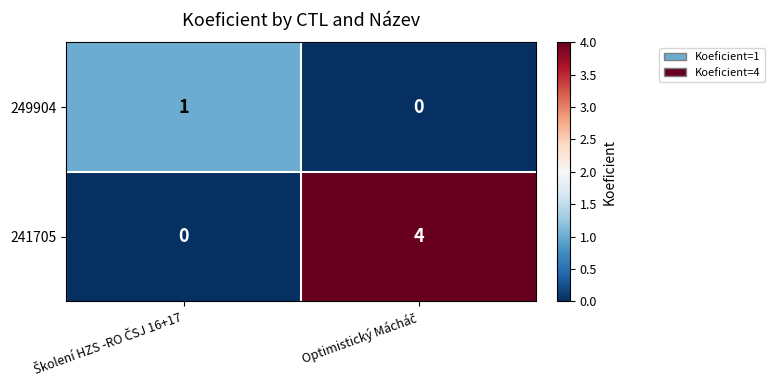

Reading right to left, extract all data points from this chart.

249904: 0	1
241705: 4	0